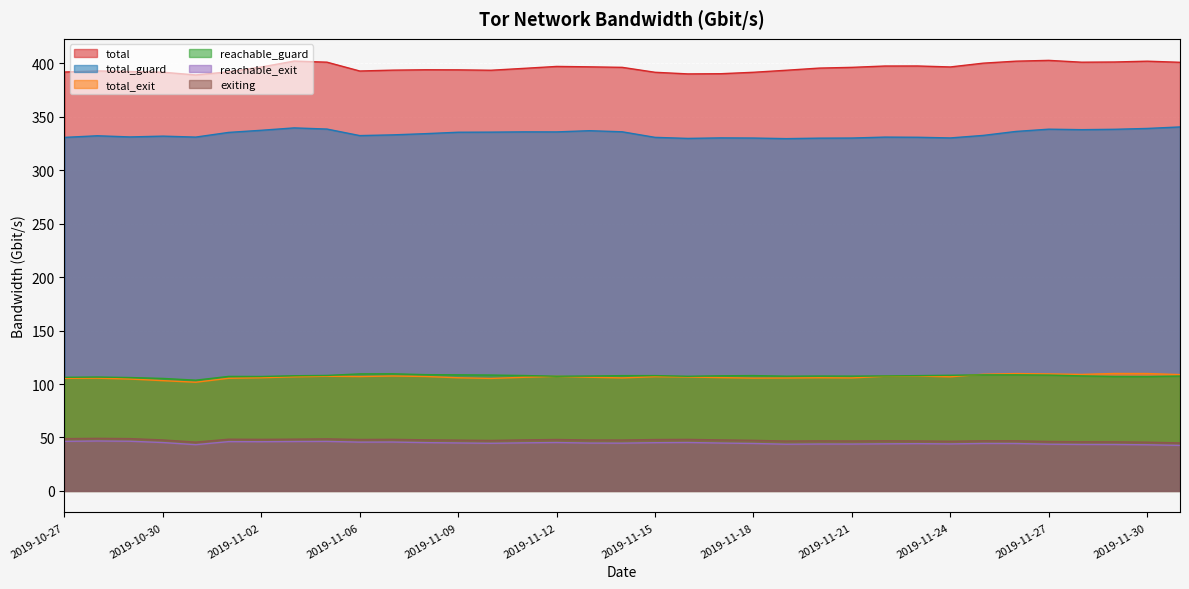

How many categories are shown in the chart?

35